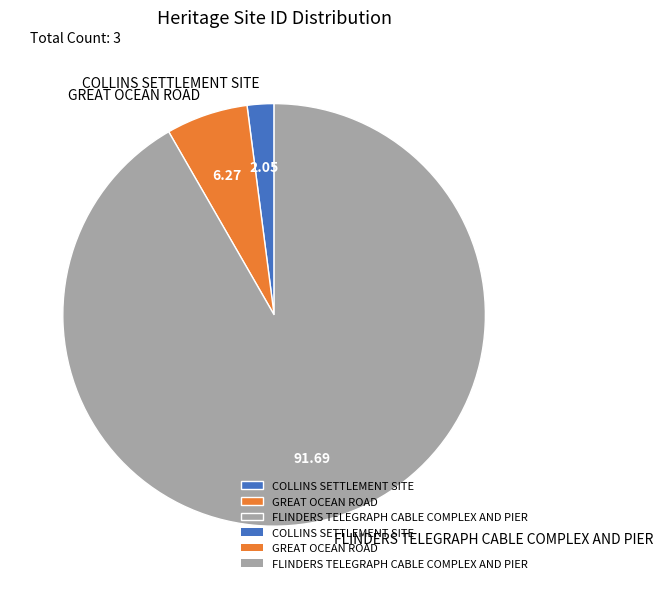

Do COLLINS SETTLEMENT SITE and GREAT OCEAN ROAD together represent more than half of the pie?

No